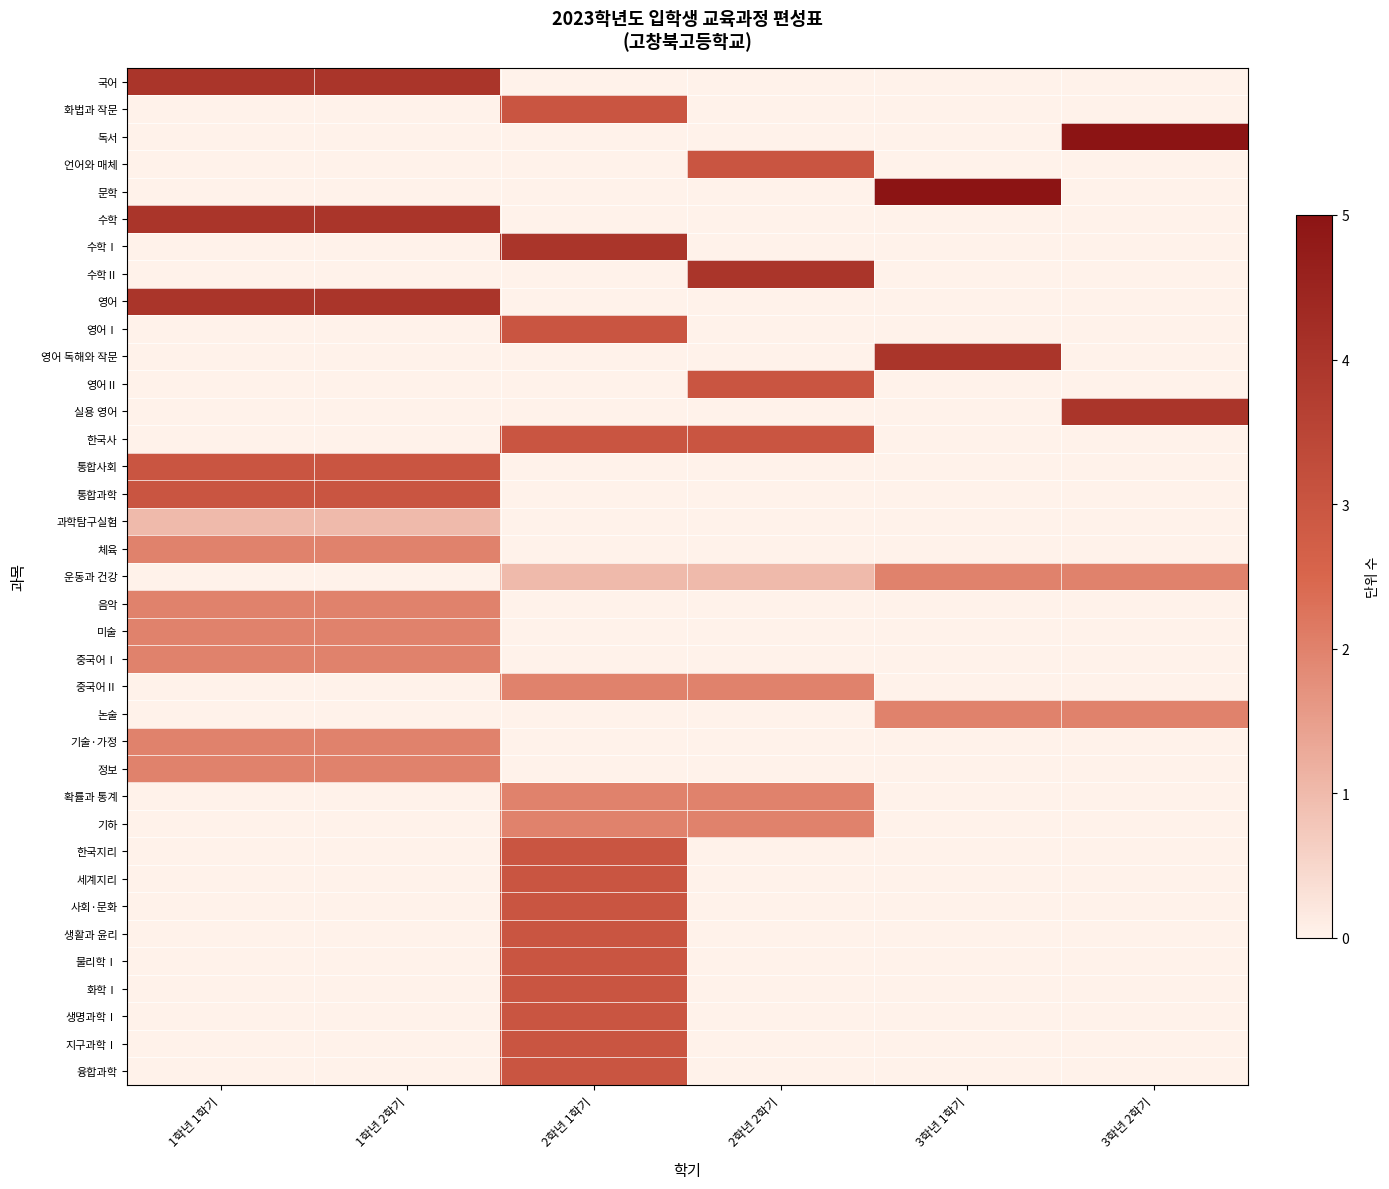

How many data points does each series have?

6